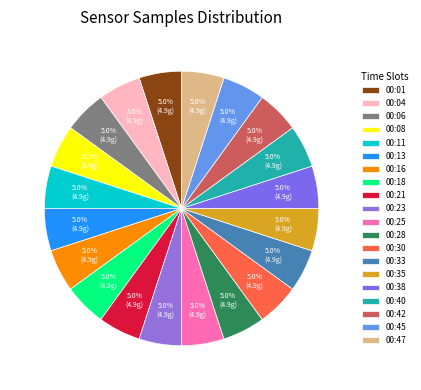

What percentage is NOT represented by 00:42?

95.0%